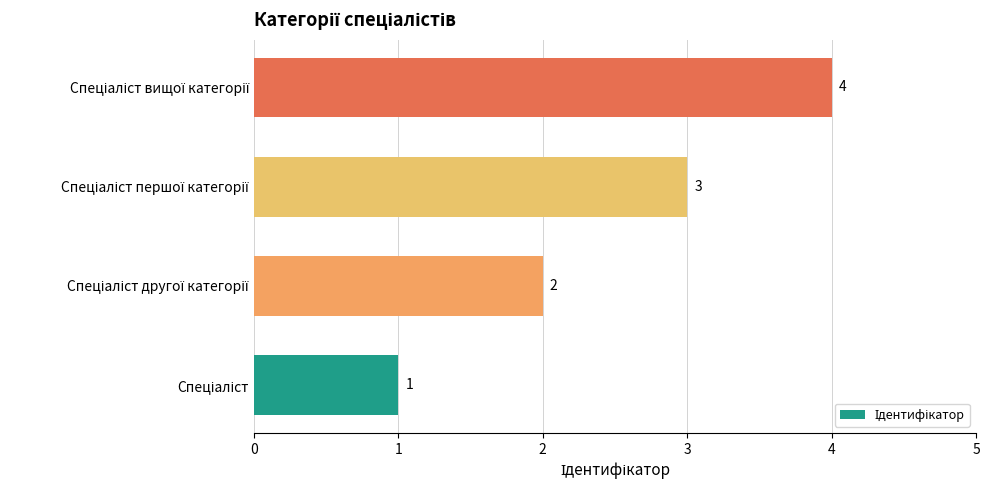

What is the maximum value shown in the chart?

4